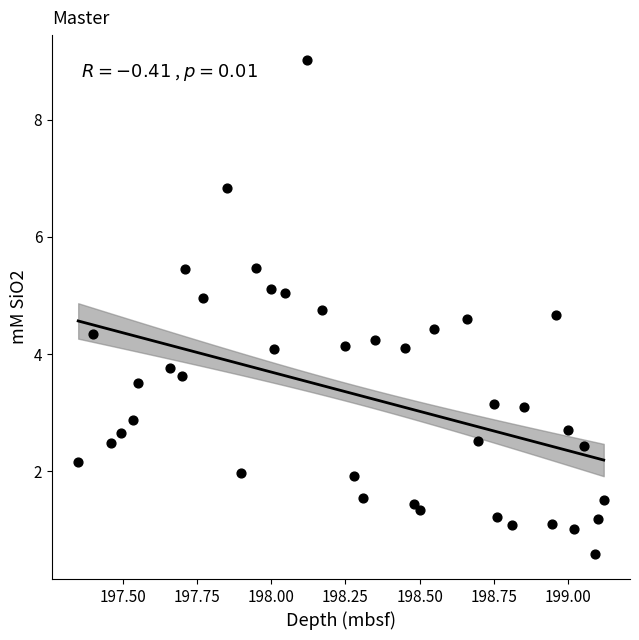

What is the range of X values (max minus min)?

1.8